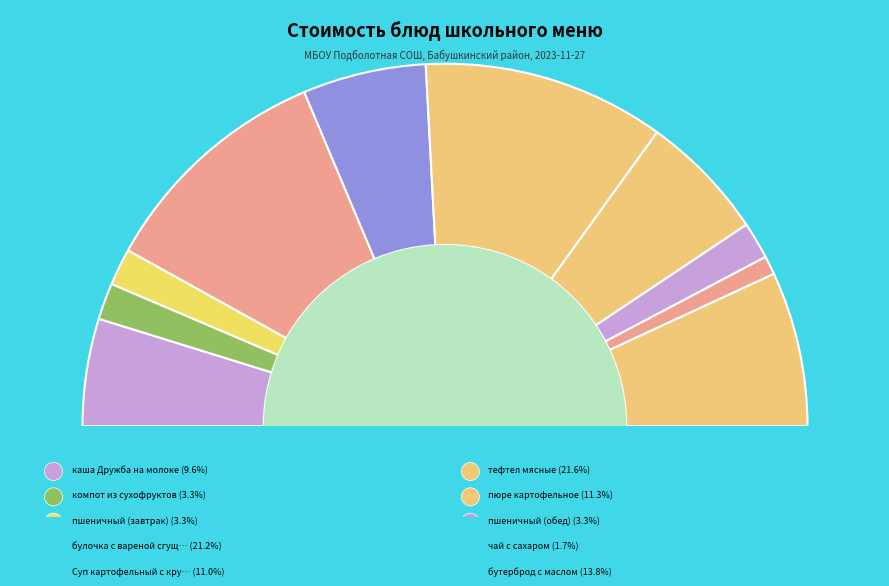

The бутерброд с маслом slice represents 14% of the pie. True or false?

True